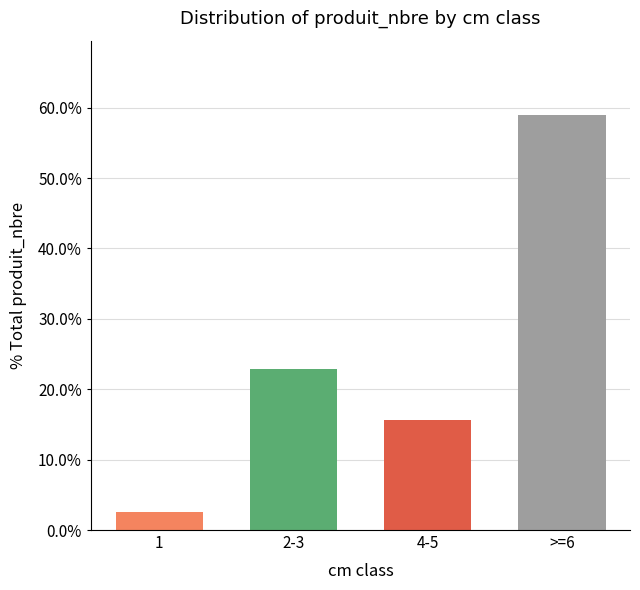

List the labels in order of value, largest first.

>=6, 2-3, 4-5, 1